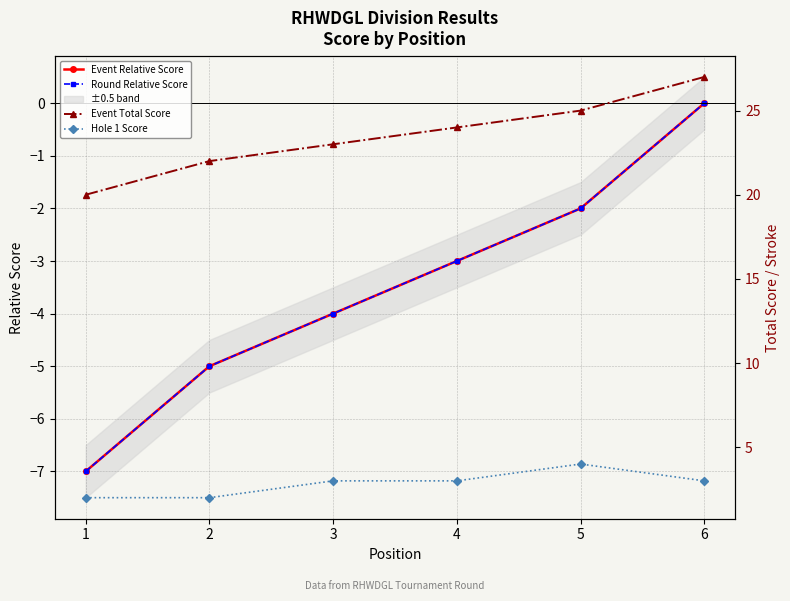

Is the value of Event Relative Score at 1 greater than the value of Event Total Score at 4?

No